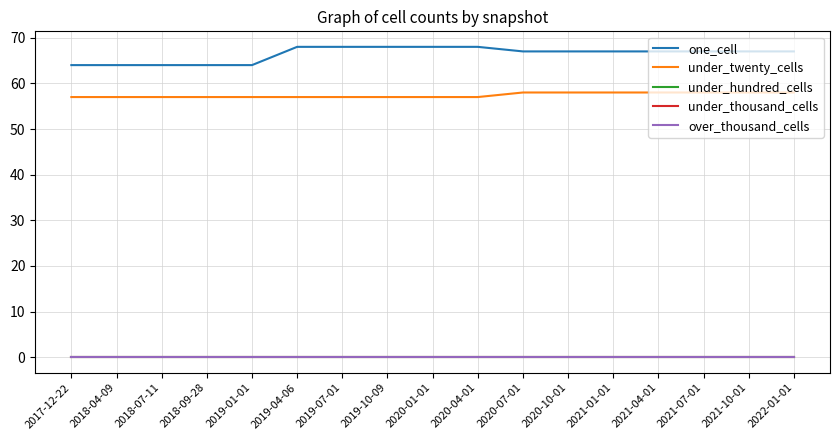

Does the chart display data point markers on the line(s)?

No